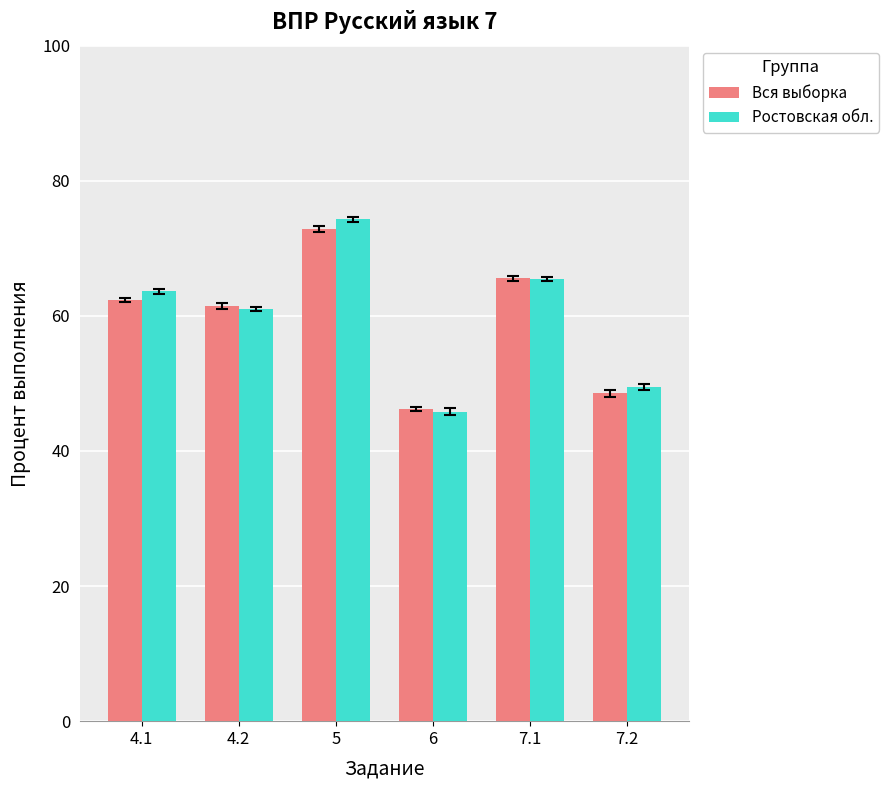

At how many categories does at least one series exceed 51?

4